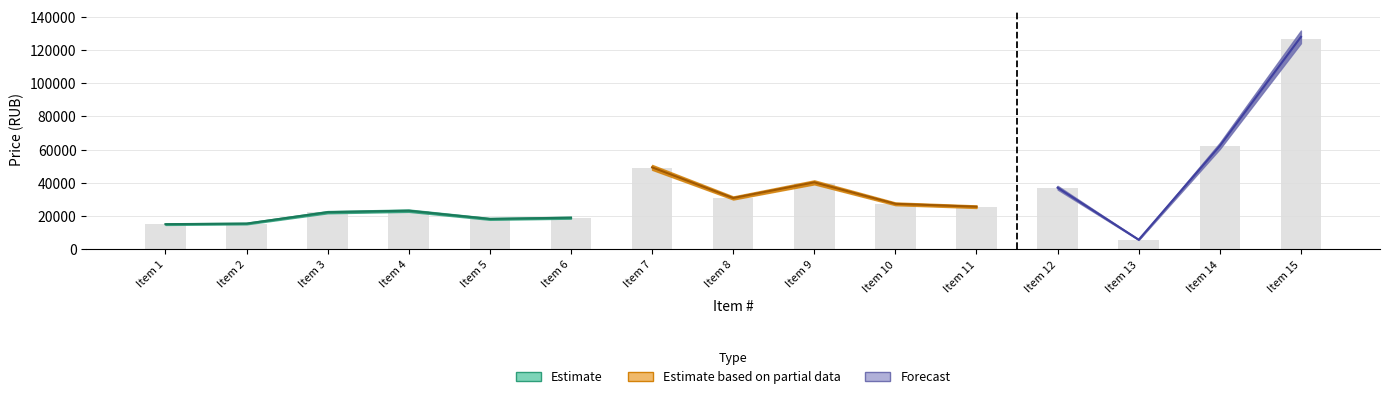

How many data points in NMCK are above 25664?

8